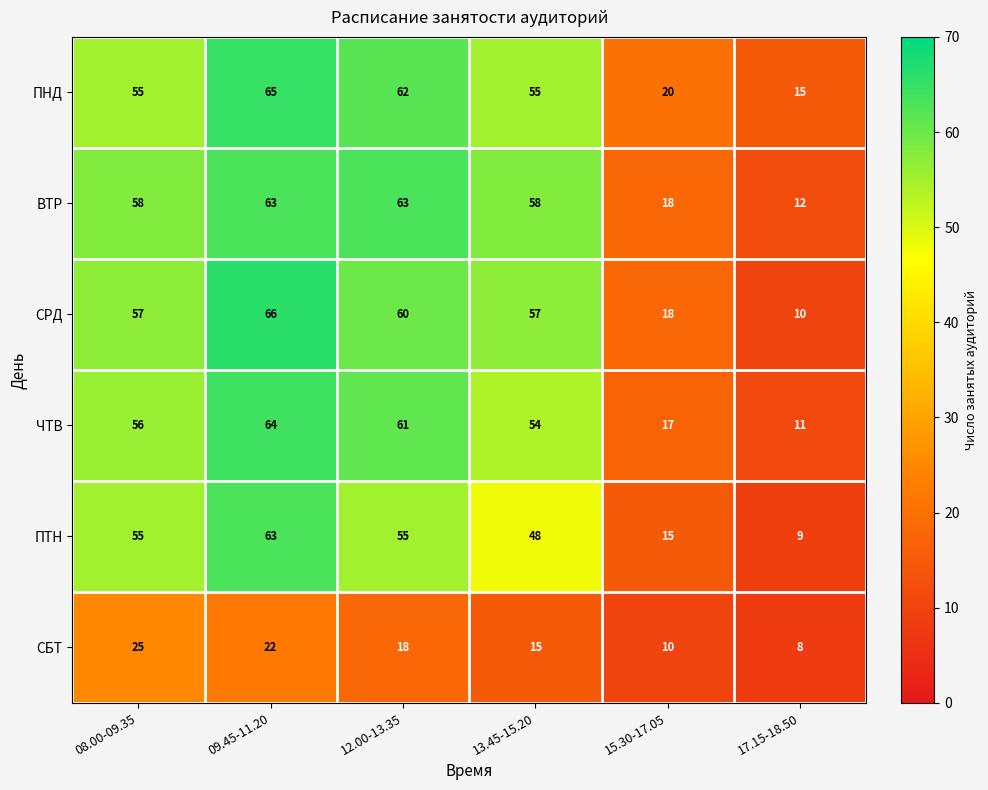

What is the greatest value displayed?

66